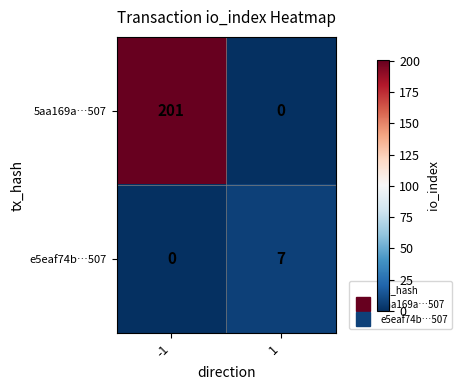

Which label corresponds to the largest value in the chart?

-1